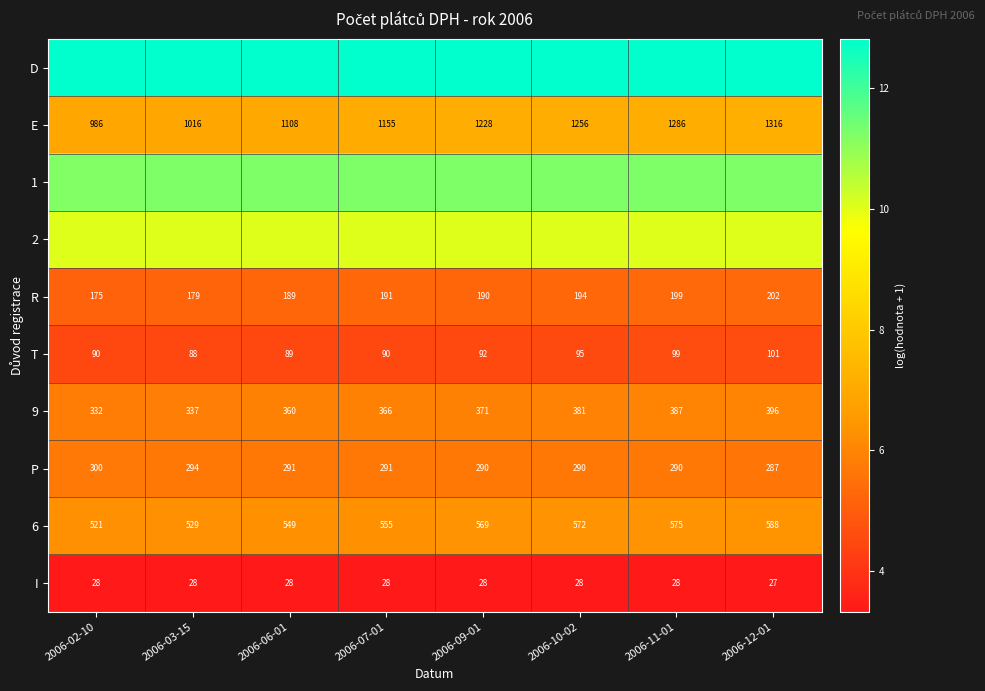

Is the value of E at 2006-03-15 greater than the value of 6 at 2006-03-15?

Yes